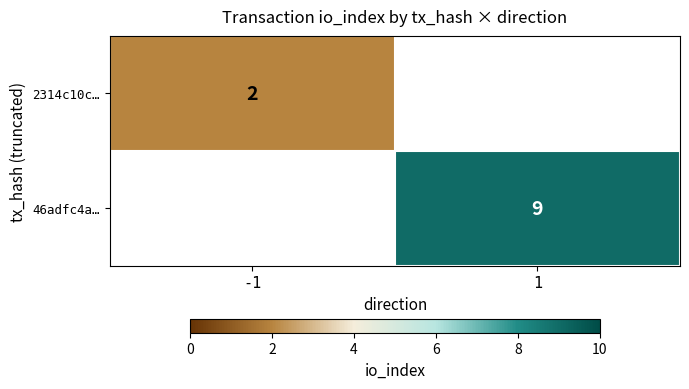

True or false: 2314c10c… has a value of 3 at -1.

False